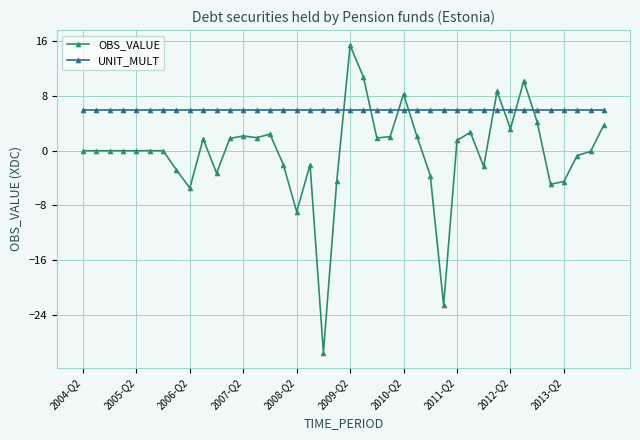

True or false: UNIT_MULT and OBS_VALUE cross at least once.

True